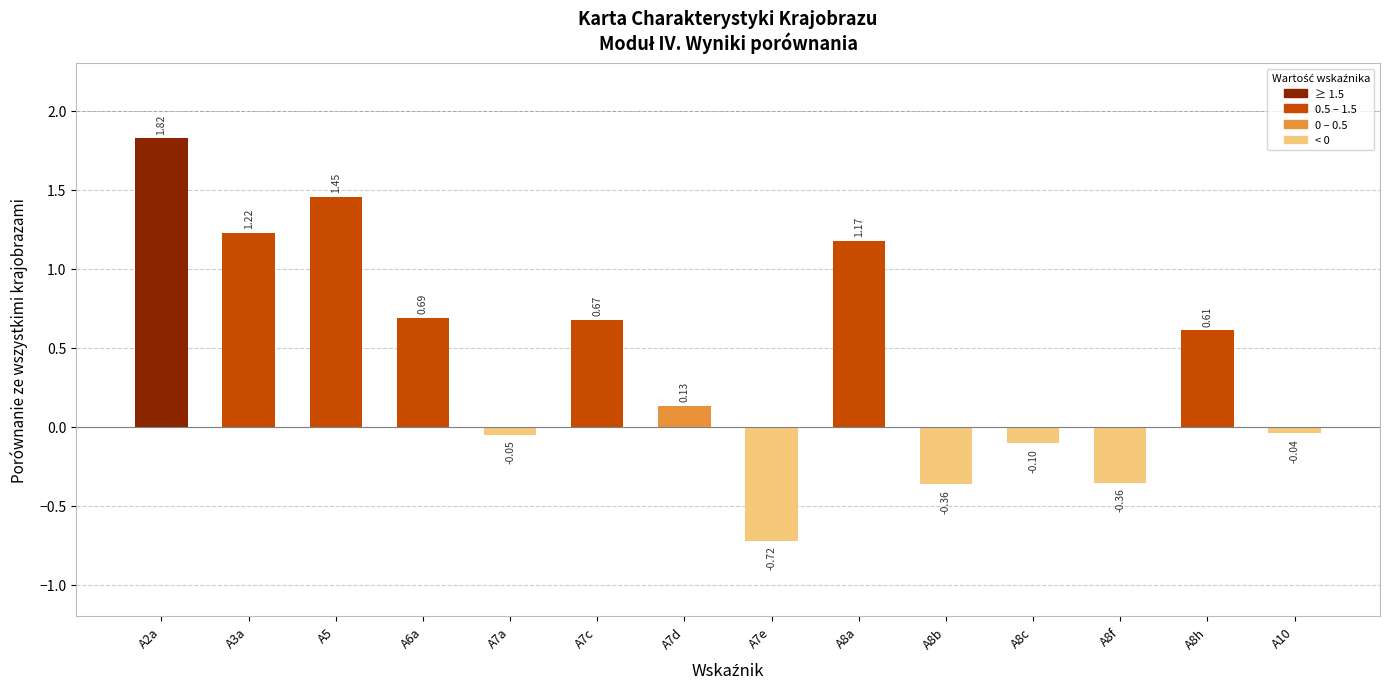

What is the difference between the maximum and second lowest values?

2.2